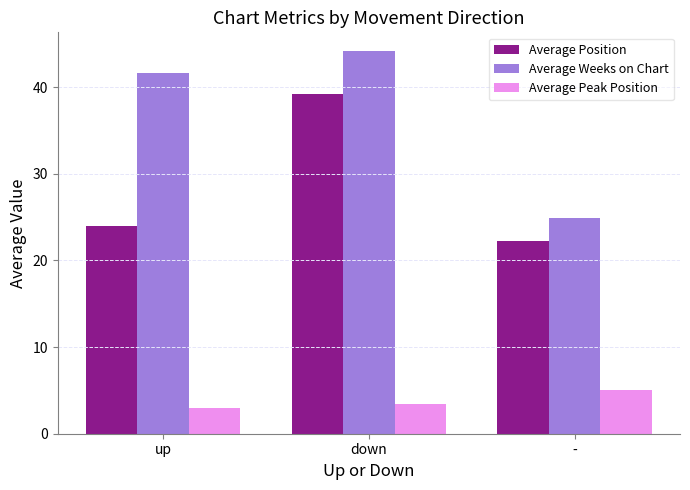

Which series changed the most between up and -?

Average Weeks on Chart